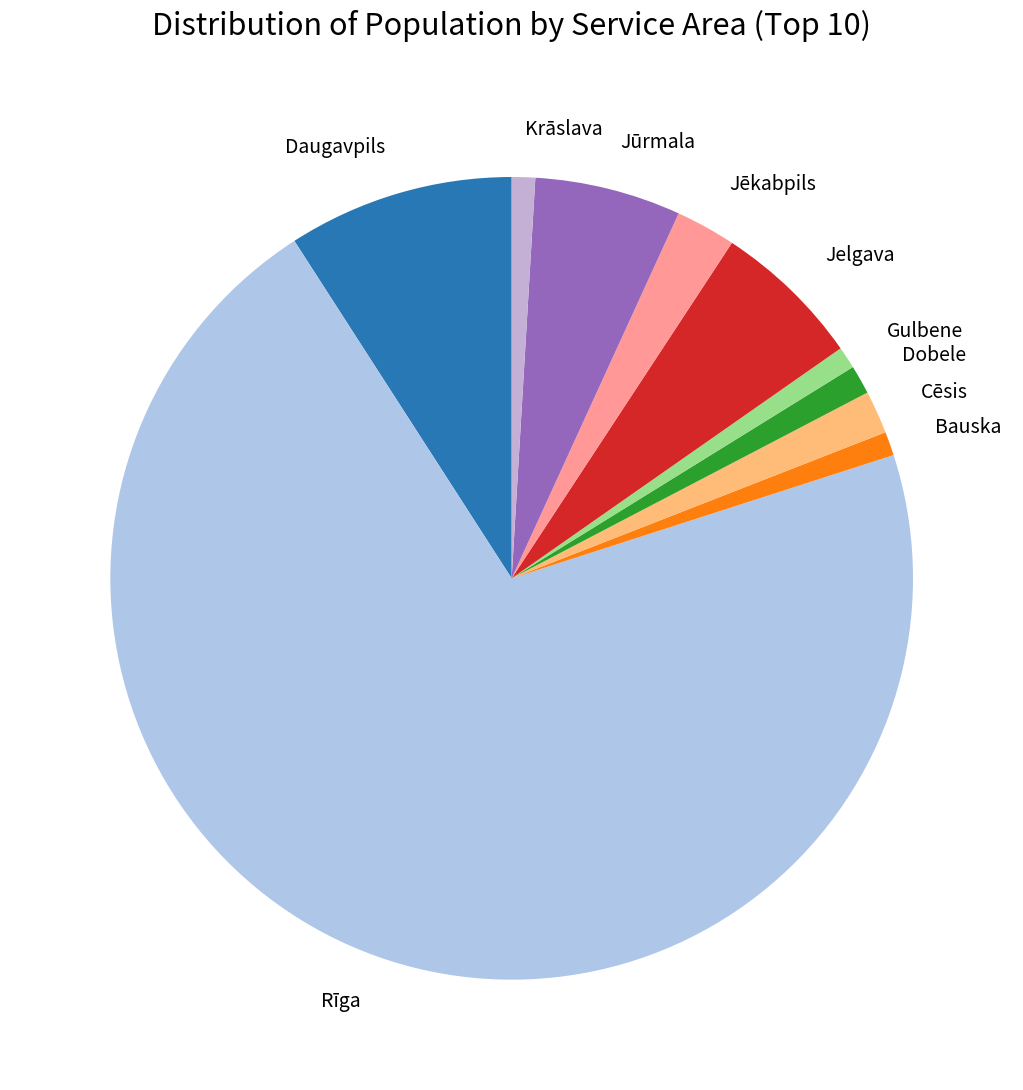

Is the sum of Jelgava and Gulbene greater than half?

No